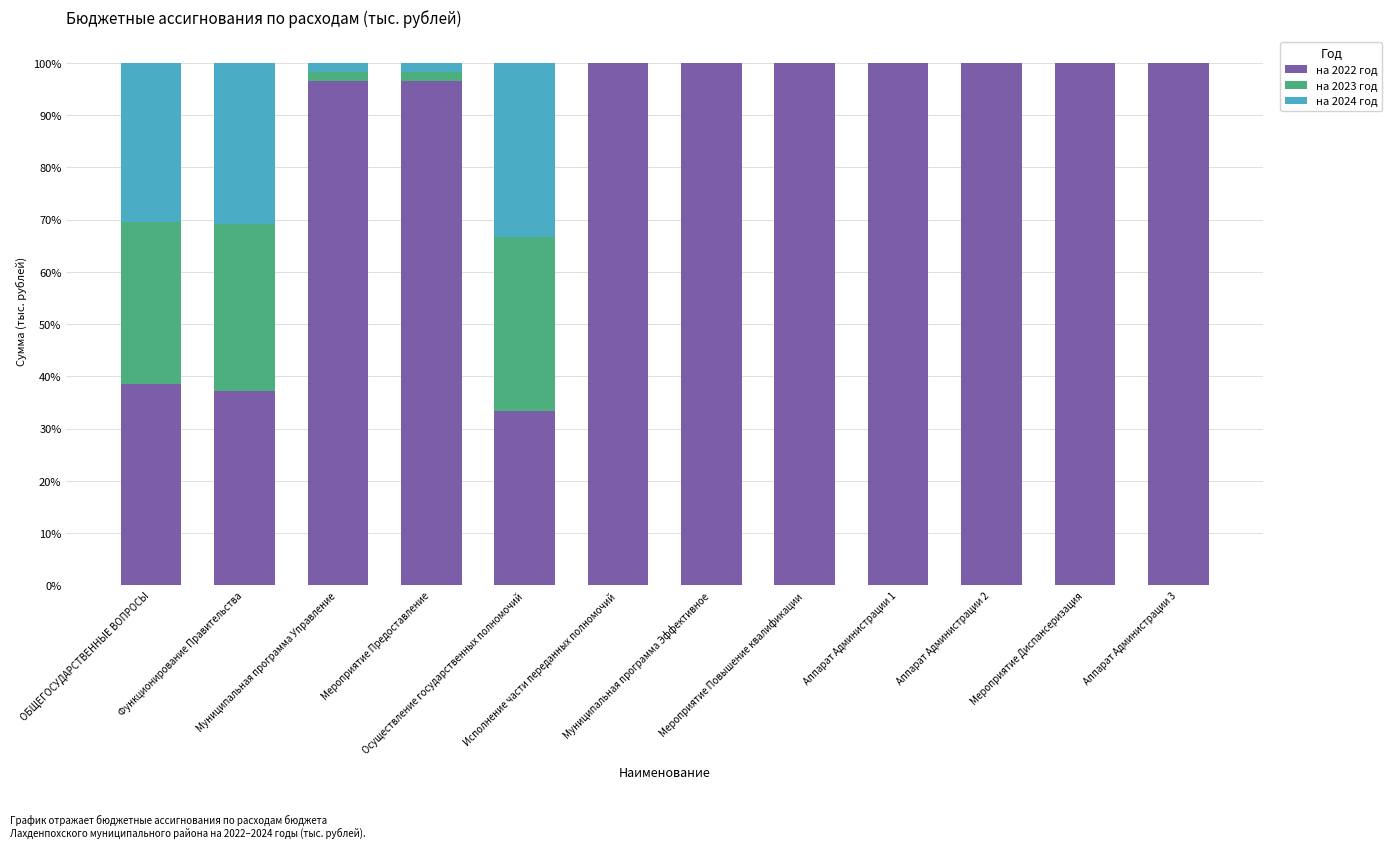

True or false: на 2023 год has a value of 0.0 at Мероприятие Повышение квалификации.

True